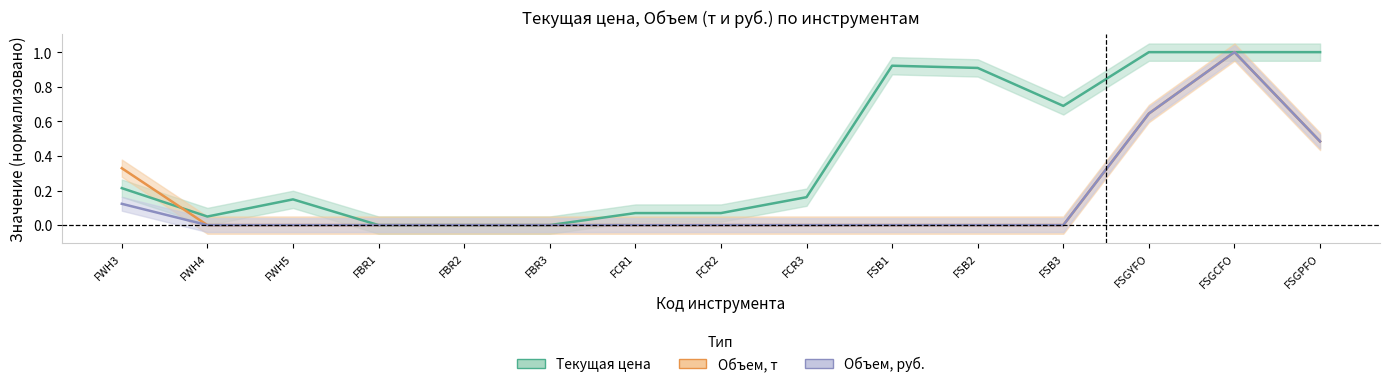

What is the difference between the second highest and minimum values in the Объем, т series?

0.6